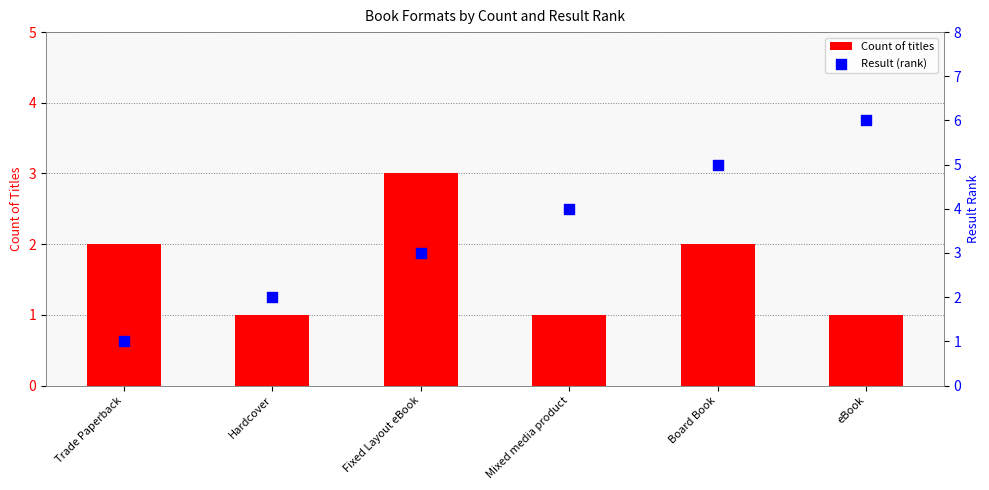

Which series contains the highest Y value?

Result (rank)